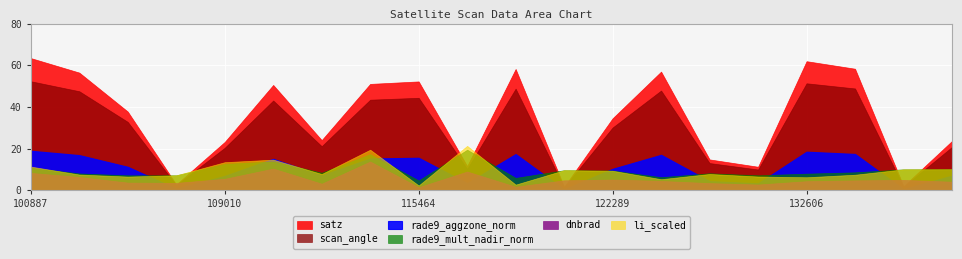

Which has a higher value, 109184 or 121249?

109184